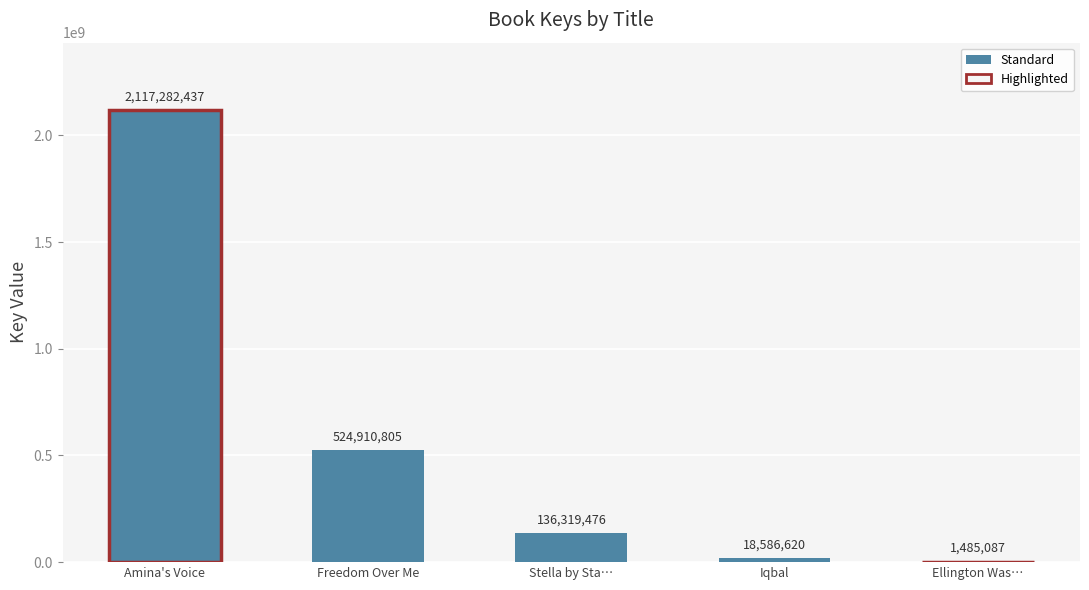

What is the average value?

559716885